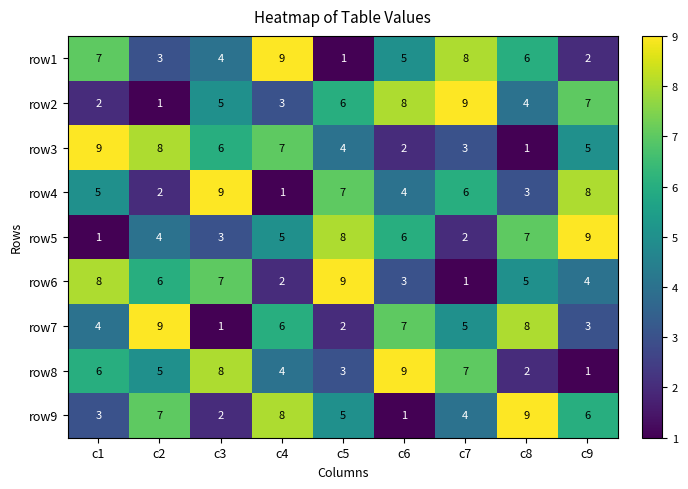

Where is row6 nearest to the value 5?

c8